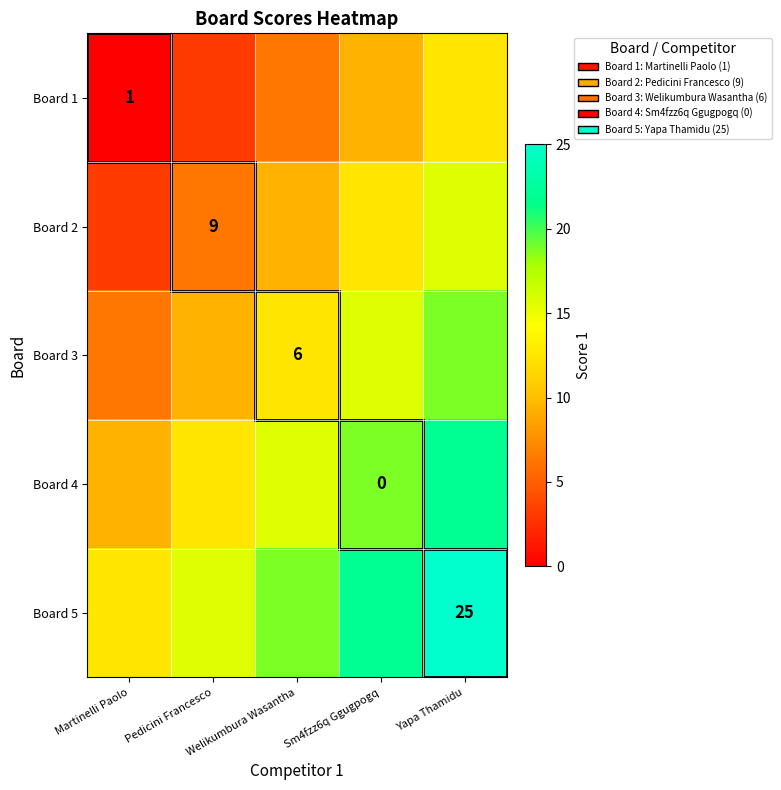

The Board 2 series shows 15.6 at Yapa Thamidu. True or false?

True